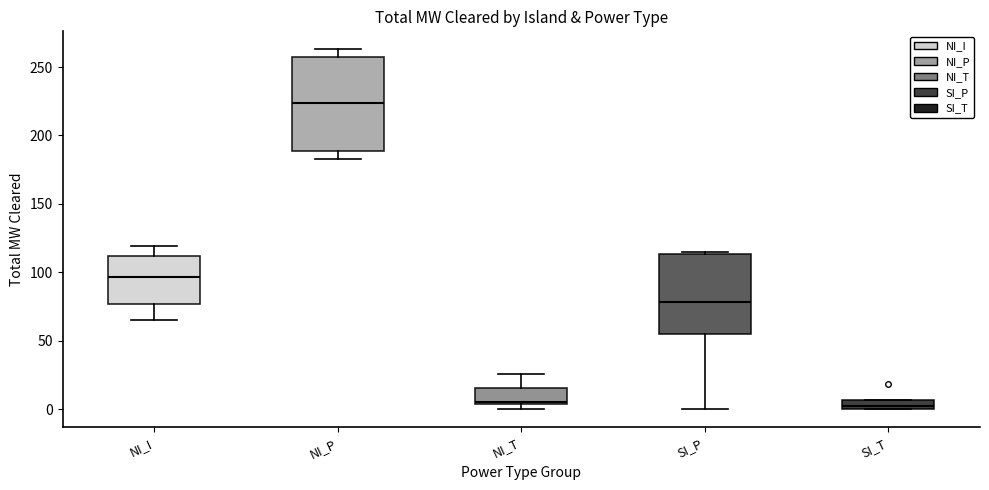

Which box is the tallest, from its lower edge to its upper edge?

NI_P